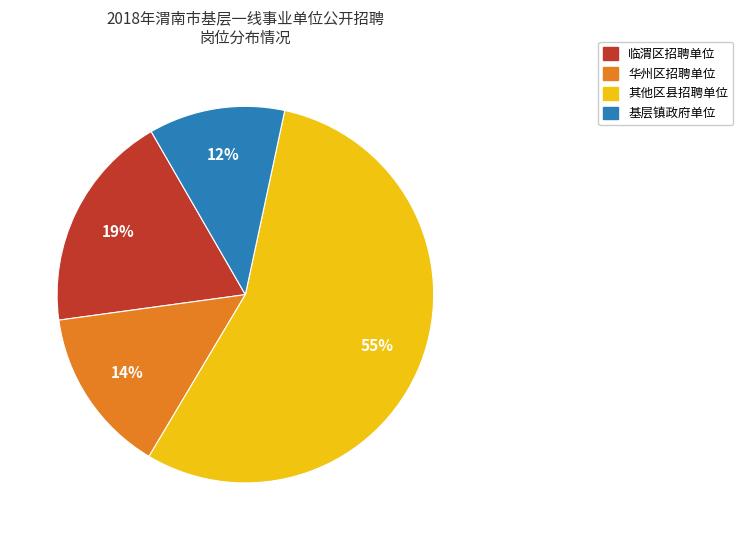

To the nearest percent, what is the difference between the 华州区招聘单位 and 临渭区招聘单位 slice percentages?

5%